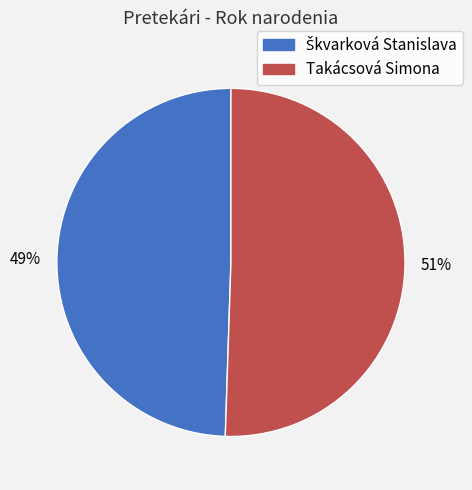

To the nearest percent, what is the average slice percentage?

50%